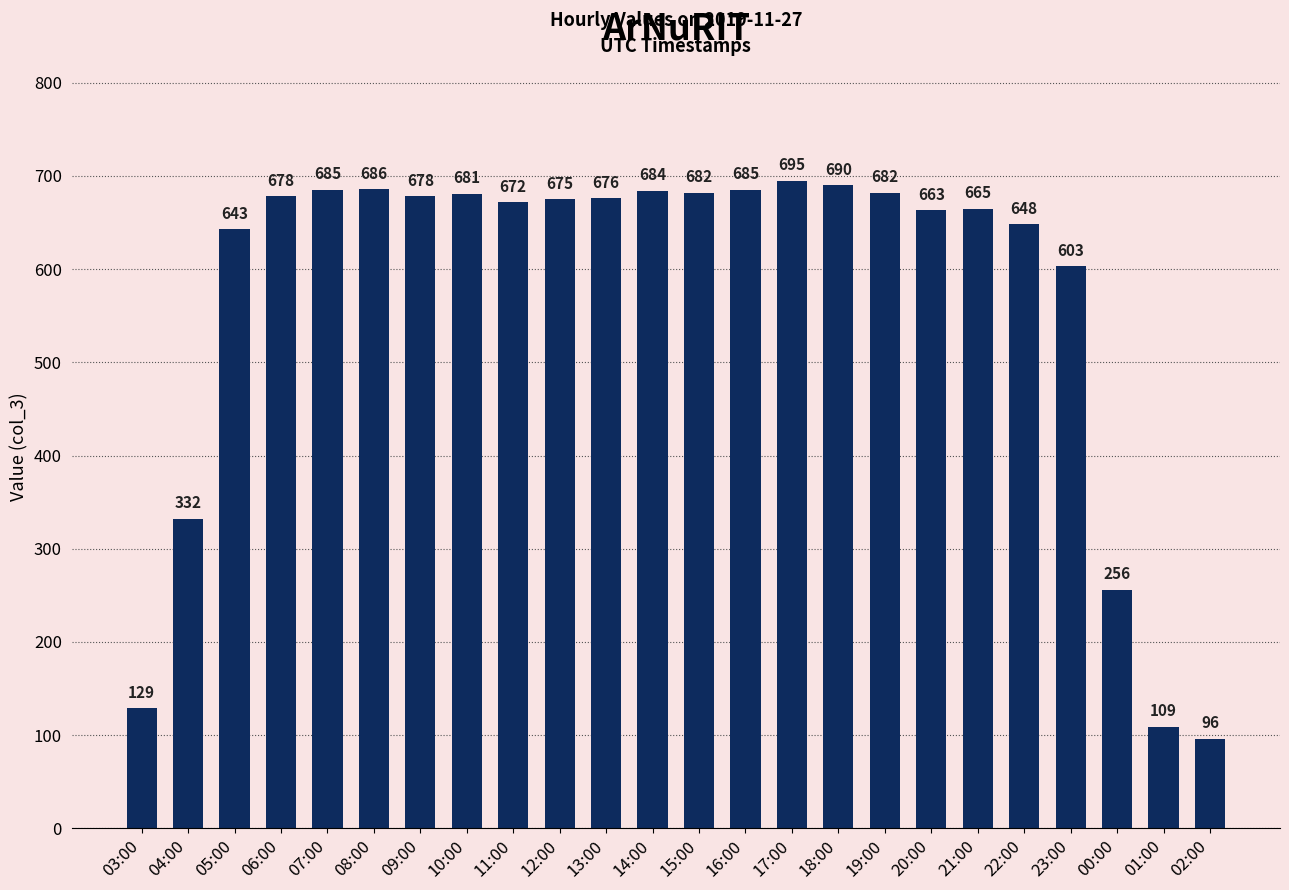

How many data points are less than 676?

12